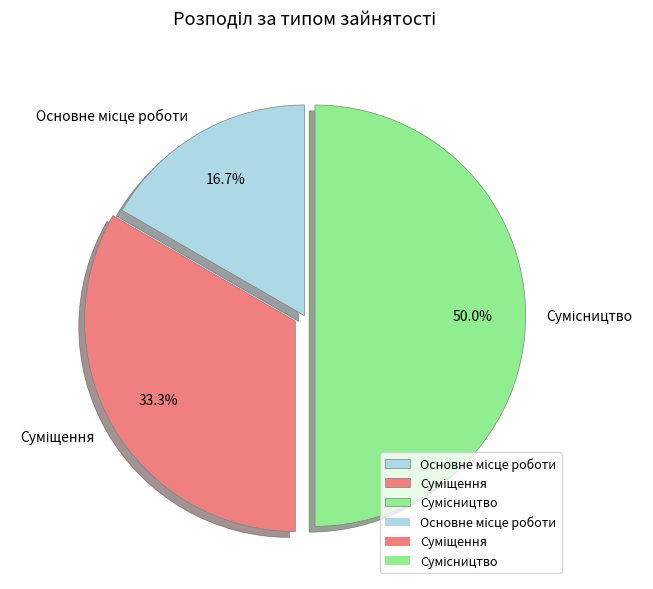

Combined, what portion of the pie is Сумісництво and Основне місце роботи?

66.7%